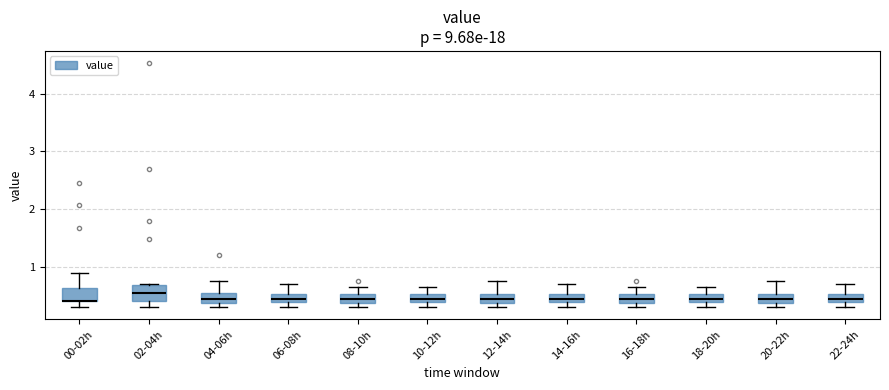

Where is the upper edge of the box for 14-16h on the y-axis? The values are not printed on the chart, so give them approximately, as read against the axis.

0.5